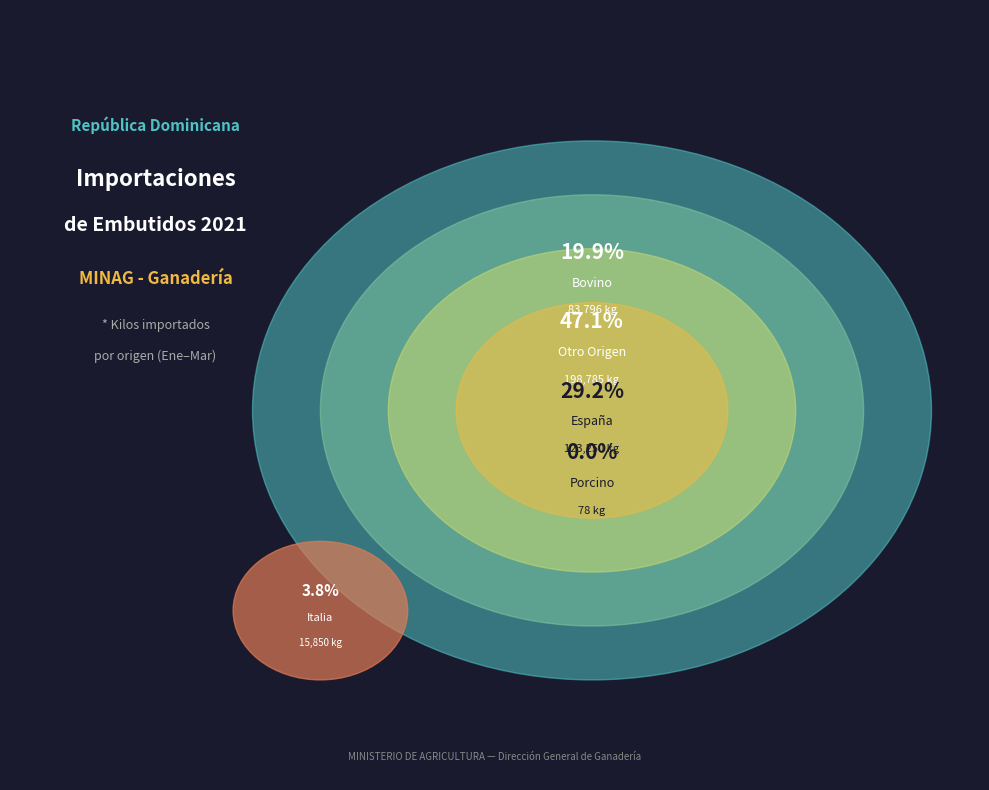

What is the change in value from Bovino to Porcino?

-83718.3